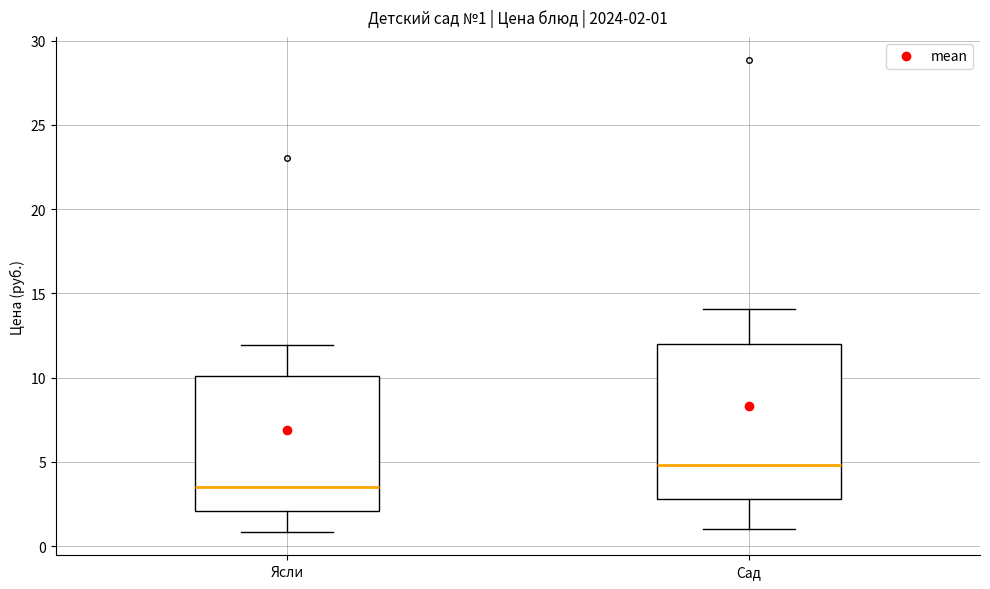

Which box's median line is the lowest?

Ясли